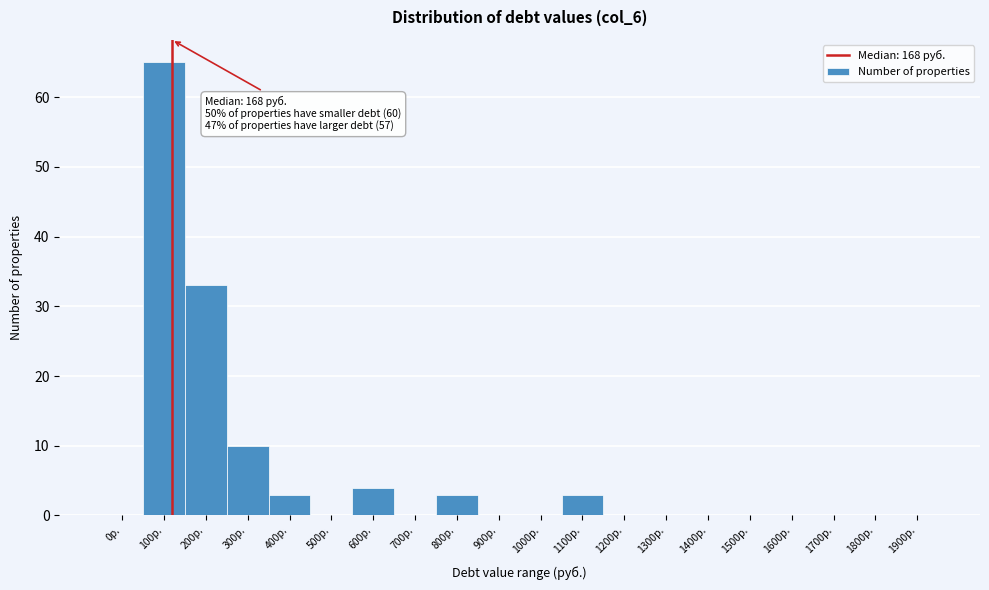

Reading left to right, list all the values displayed in this chart.

0р.=0	100р.=65	200р.=33	300р.=10	400р.=3	500р.=0	600р.=4	700р.=0	800р.=3	900р.=0	1000р.=0	1100р.=3	1200р.=0	1300р.=0	1400р.=0	1500р.=0	1600р.=0	1700р.=0	1800р.=0	1900р.=0